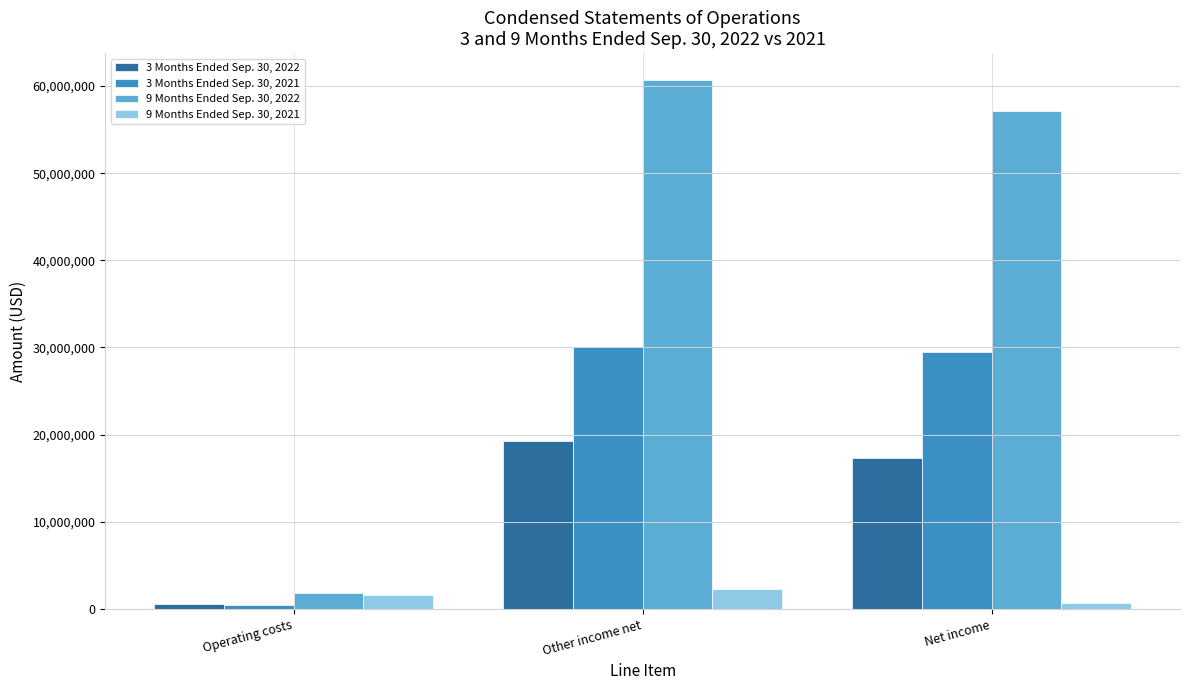

What are all the series names shown in the legend?

3 Months Ended Sep. 30, 2022, 3 Months Ended Sep. 30, 2021, 9 Months Ended Sep. 30, 2022, 9 Months Ended Sep. 30, 2021